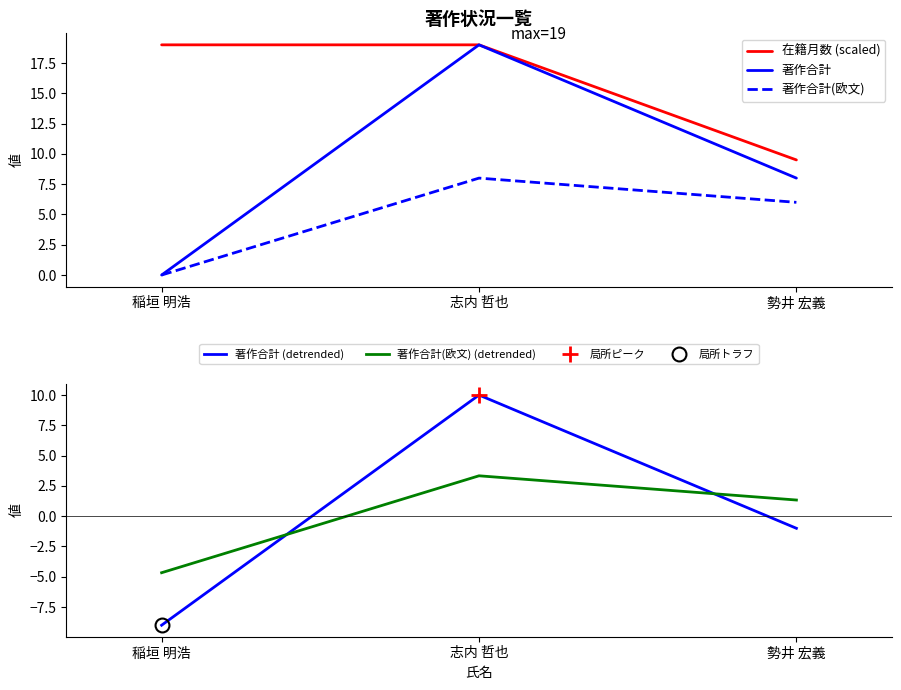

What is the sum of the 在籍月数 (scaled) values at 志内 哲也 and 稲垣 明浩?

38.0